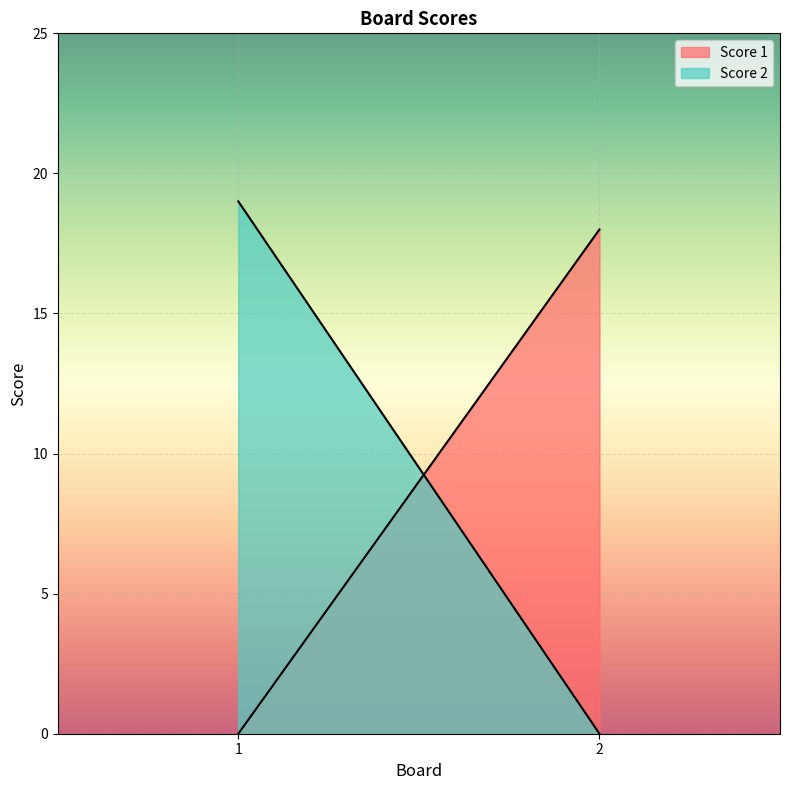

At which category is the sum across all series the highest?

1